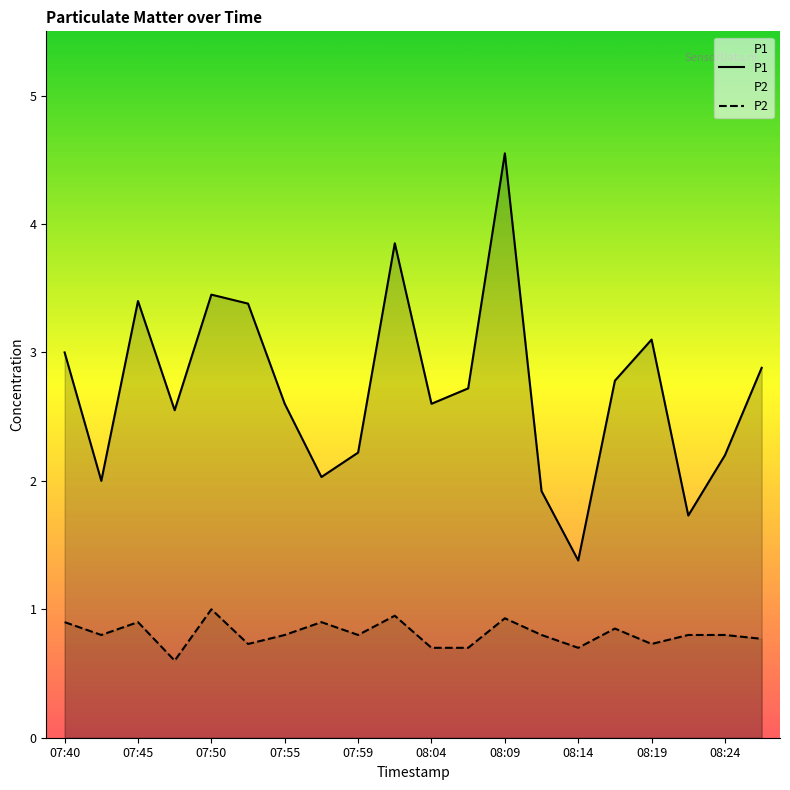

How many P2 values are between 0 and 1?

20